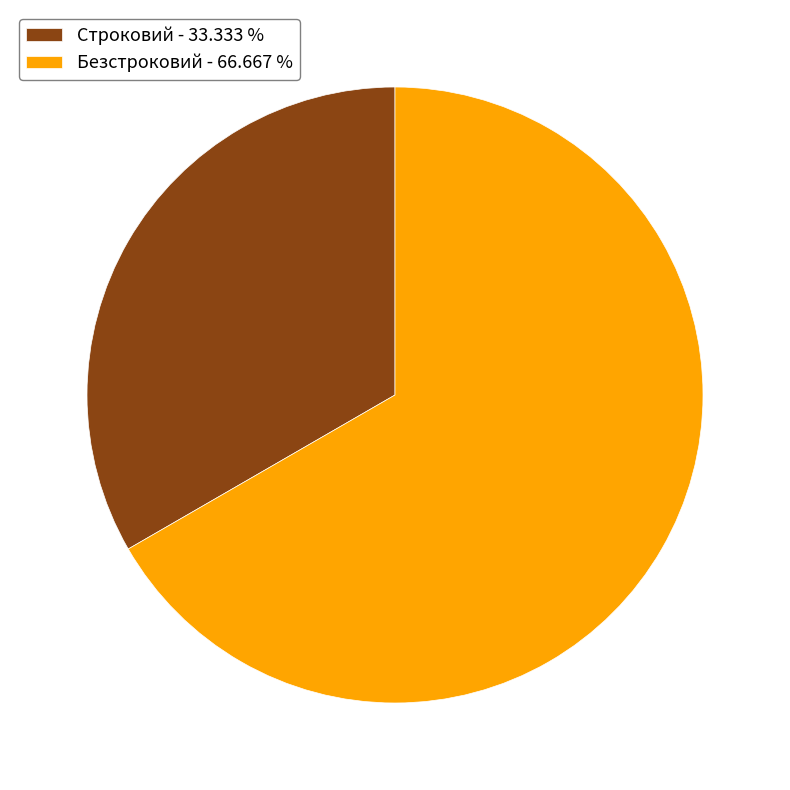

Which category accounts for the majority?

Безстроковий